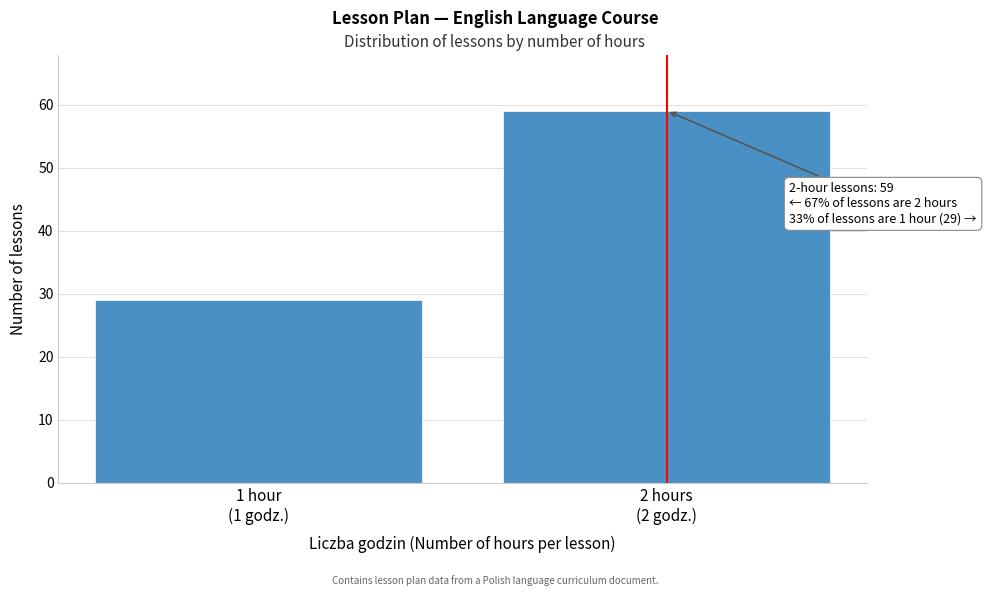

Reading right to left, what are all the values shown in this chart?

59	29